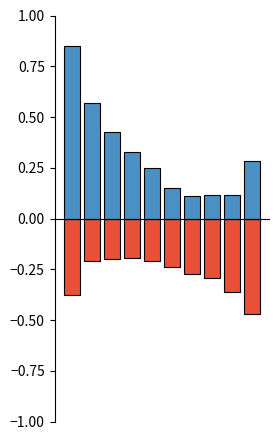

What is the spread (max minus min) of values at 2?

0.6